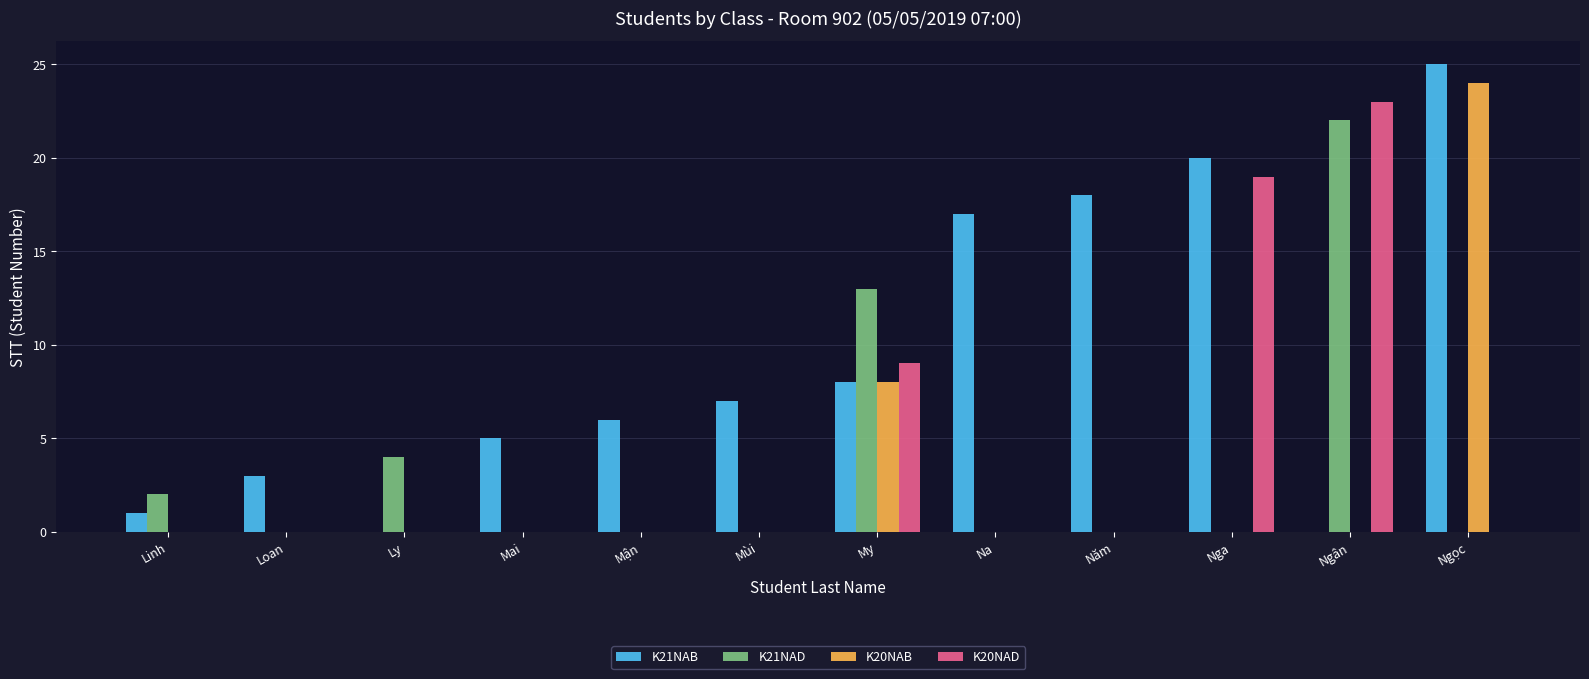

Which series has the largest total across all categories?

K21NAB